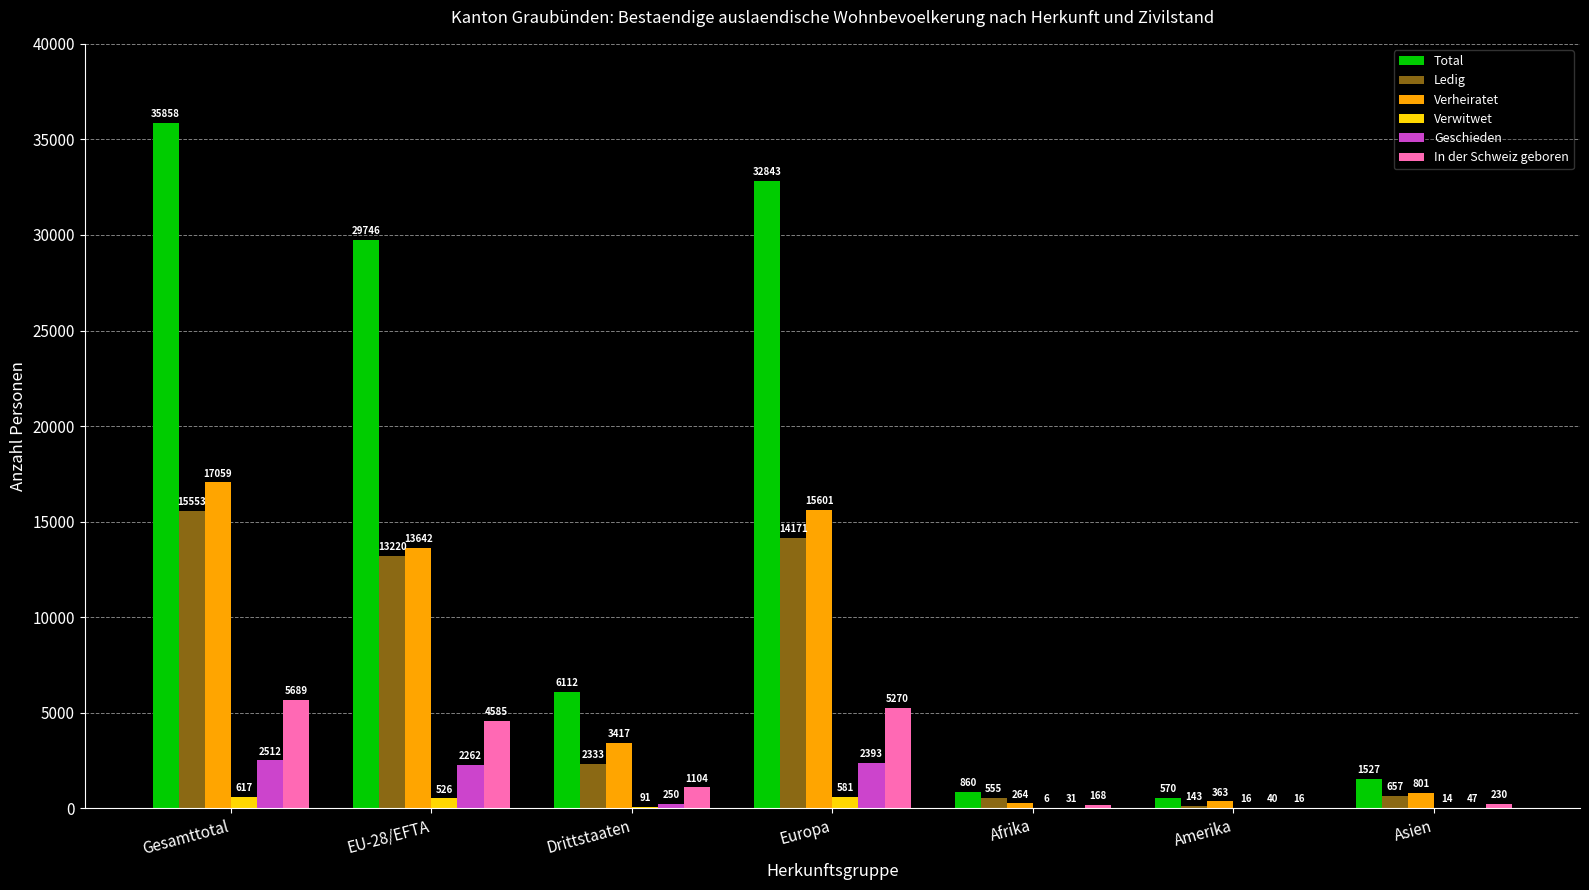

What is the maximum value for Geschieden?

2512